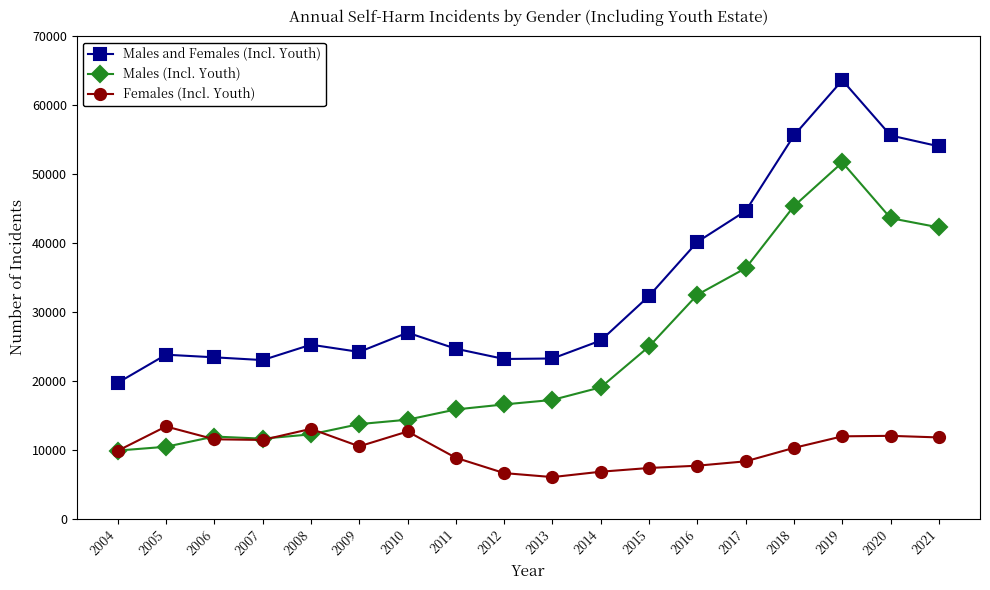

What is the lowest value of the Males and Females (Incl. Youth) series?

19702